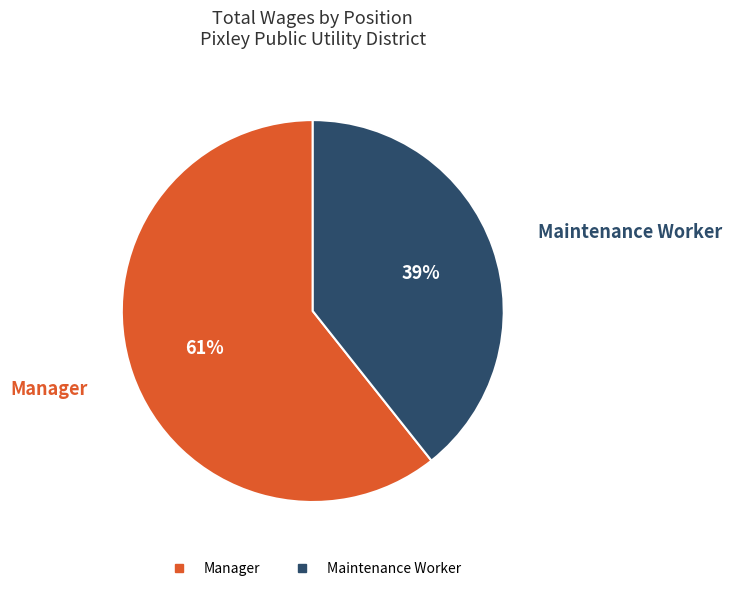

To the nearest percent, what percentage of the pie is Manager?

61%